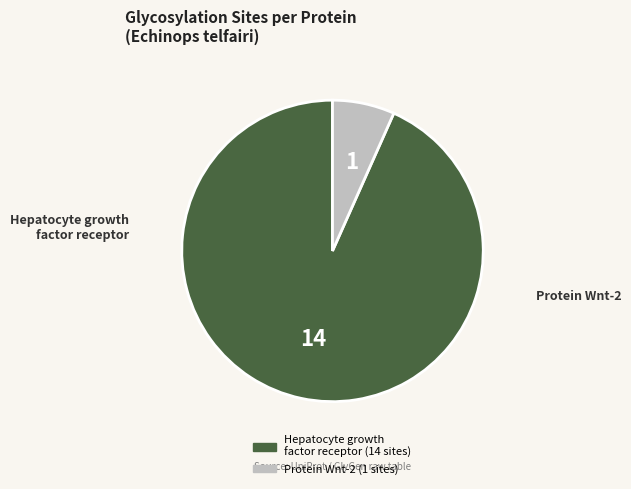

Do Hepatocyte growth factor receptor and Protein Wnt-2 together represent more than half of the pie?

Yes